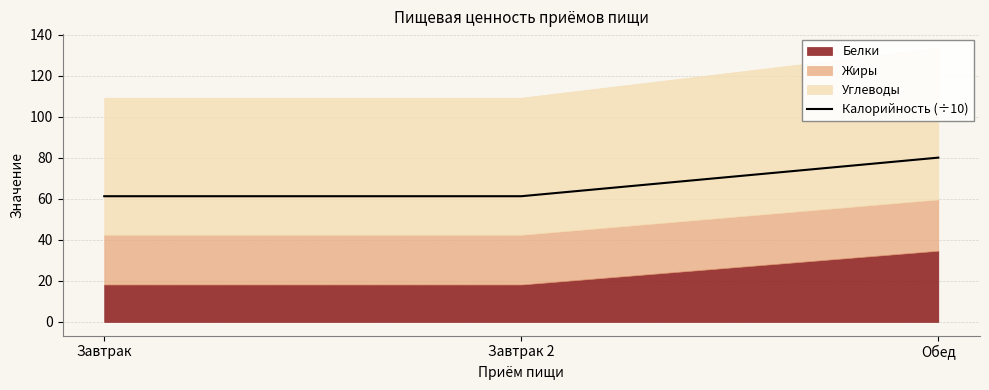

At which category does the chart reach its minimum across all series?

Завтрак